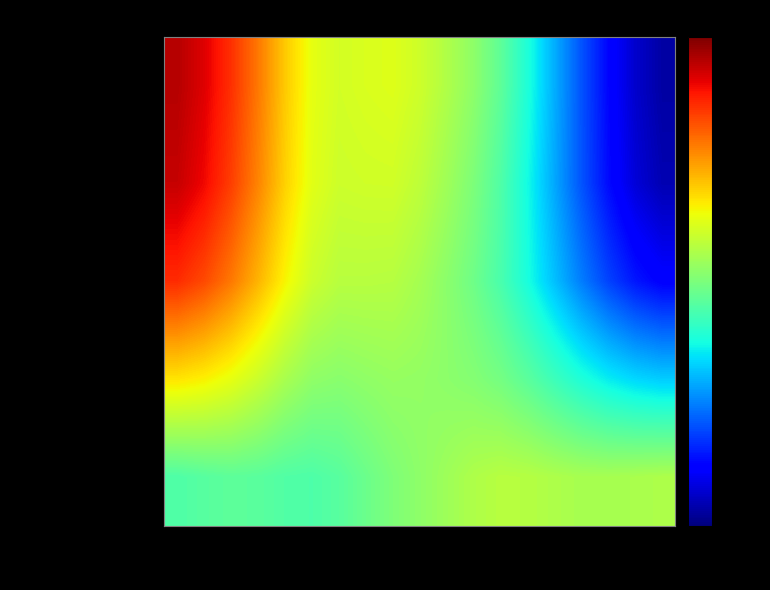

List the series in order of their peak value, lowest first.

Minnesota Population, Percent of U.S. Total, Percent of Statewide Total, Index, Norman County Population